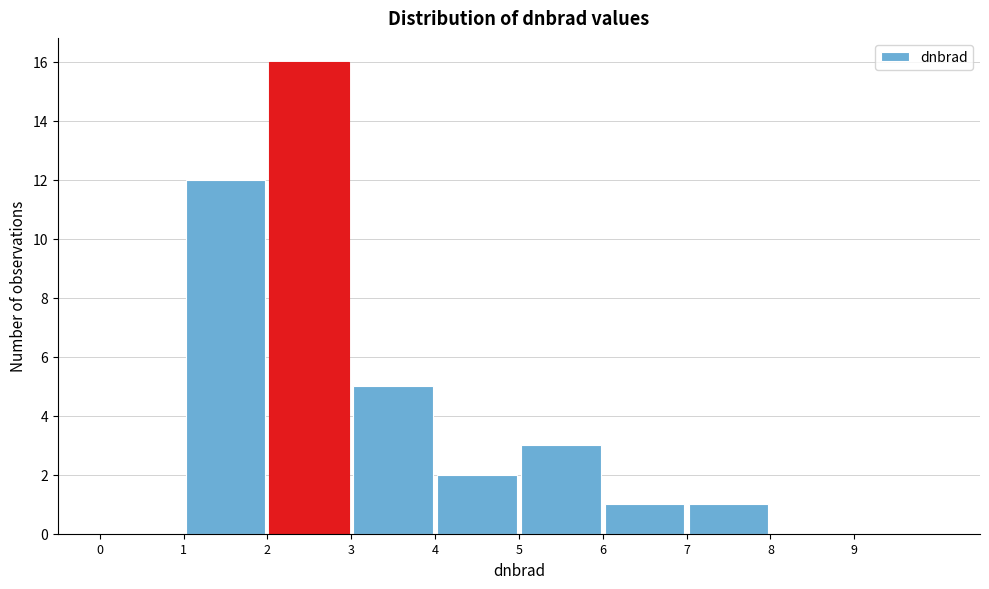

What is the height of the bar covering 7 to 8 on the x-axis? The values are not printed on the chart, so give them approximately, as read against the axis.

1